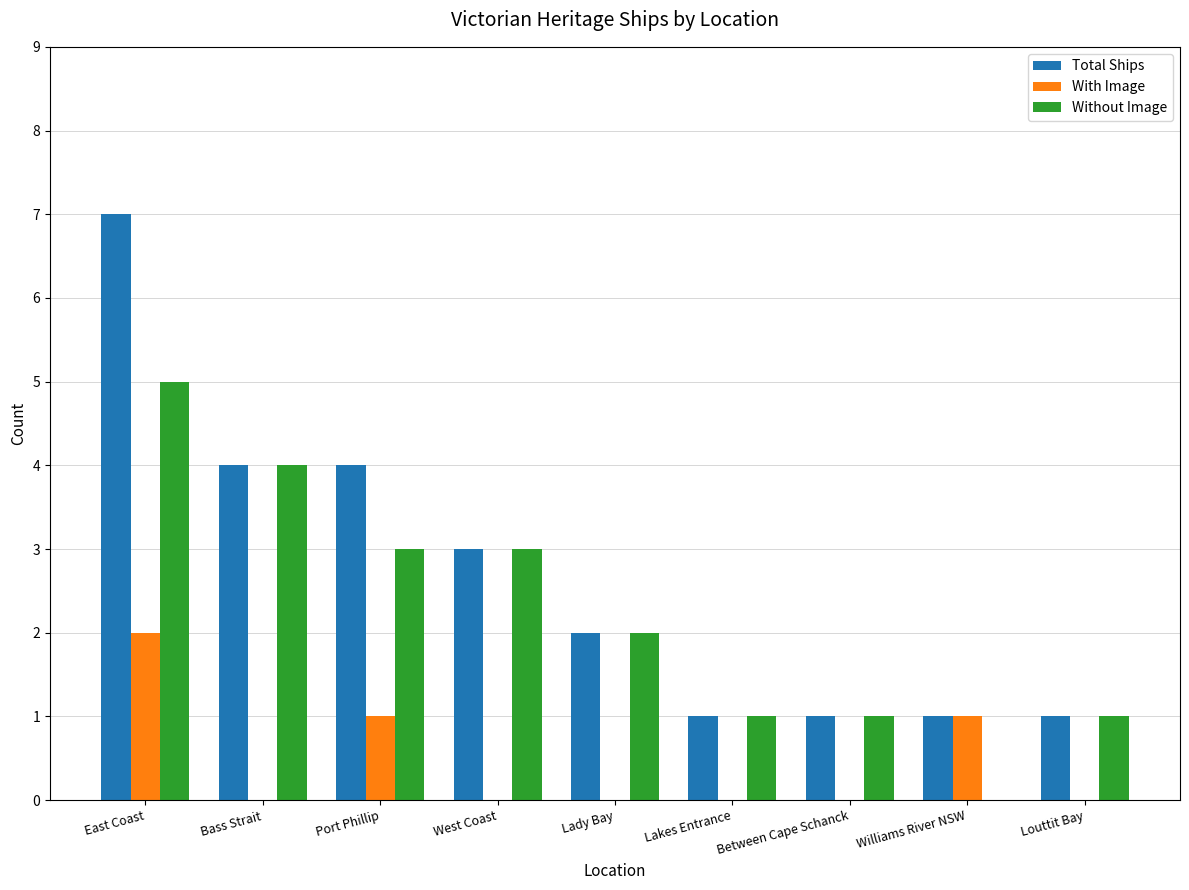

Reading right to left, what are all the values shown in this chart?

Total Ships: 1	1	1	1	2	3	4	4	7
With Image: 0	1	0	0	0	0	1	0	2
Without Image: 1	0	1	1	2	3	3	4	5